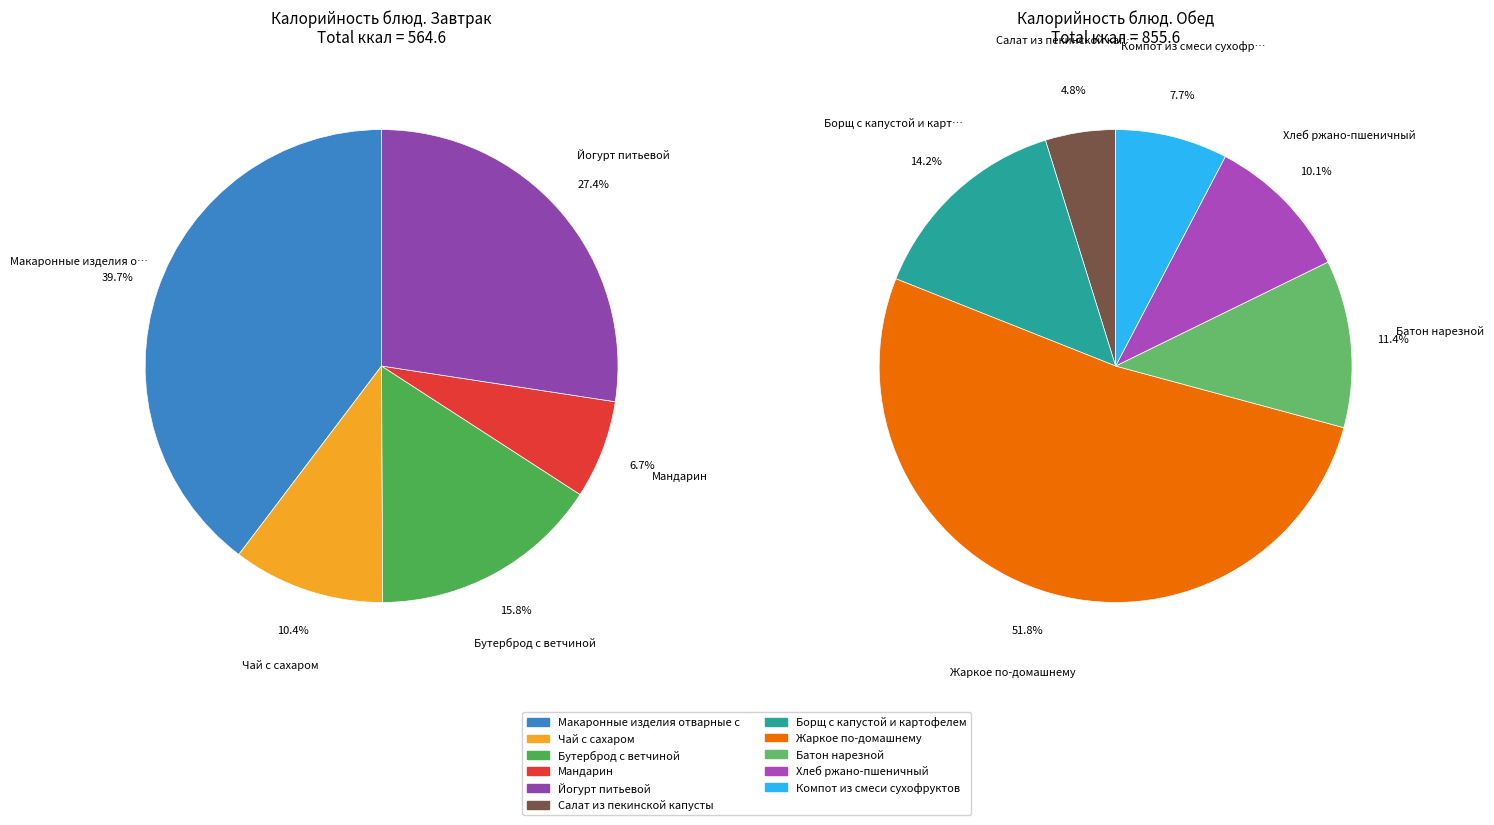

Rank the categories by value from highest to lowest.

Жаркое по-домашнему, Макаронные изделия отварные с сыром, Йогурт питьевой, Борщ с капустой и картофелем, Батон нарезной, Бутерброд с ветчиной, Хлеб ржано-пшеничный, Компот из смеси сухофруктов, Чай с сахаром, Салат из пекинской капусты, Мандарин